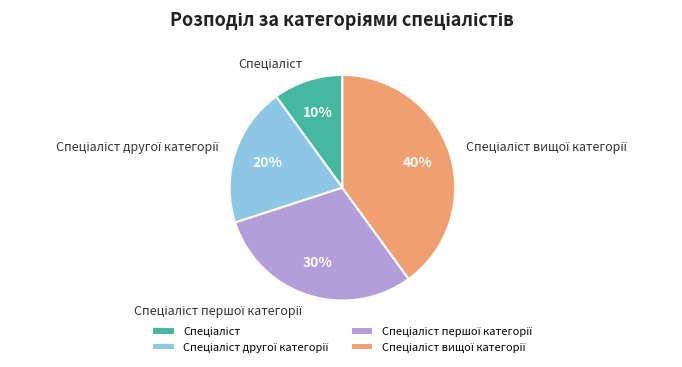

To the nearest percent, what is the difference between the largest and smallest slice percentages?

30%